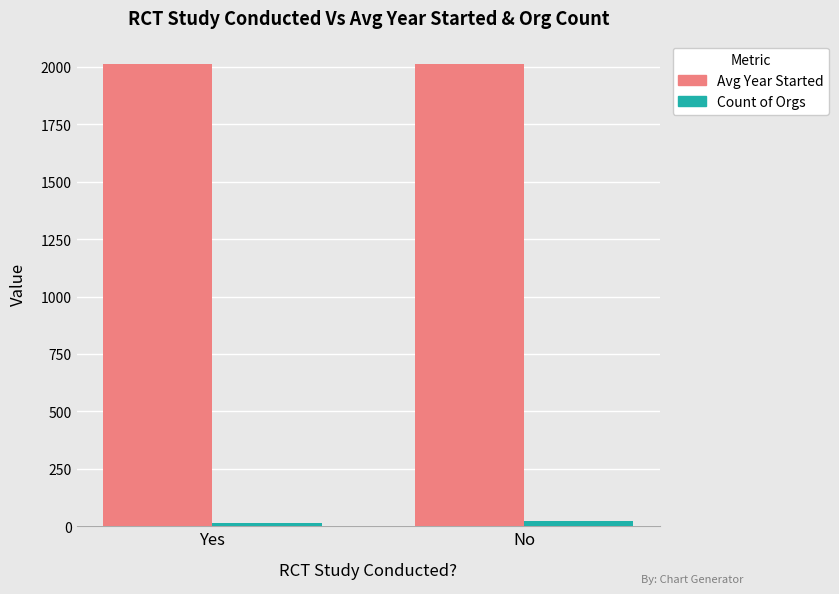

Is the value of Avg Year Started at Yes greater than the value of Count of Orgs at Yes?

Yes